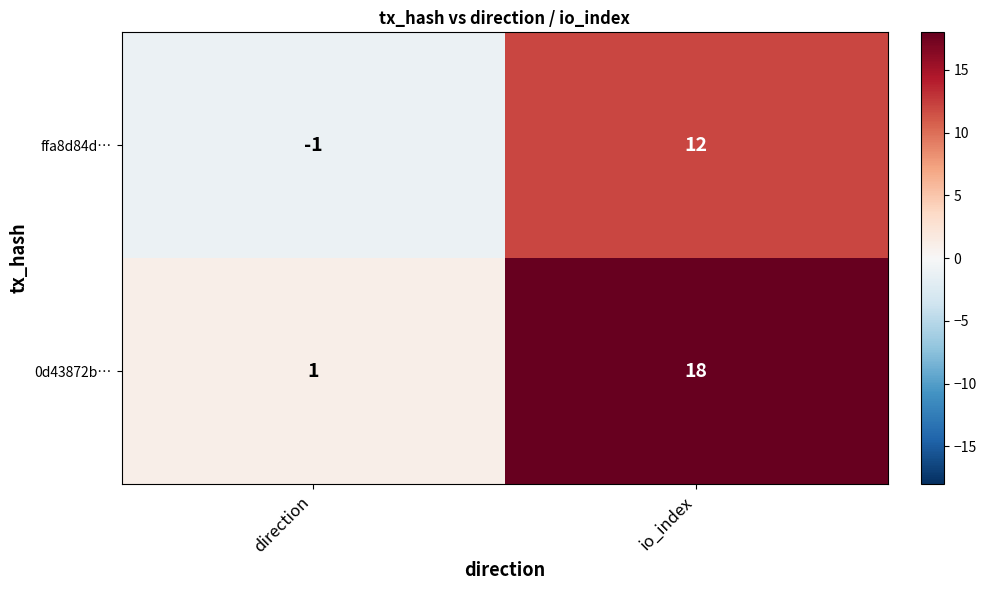

What is the difference between the 0d43872b… values at io_index and direction?

17